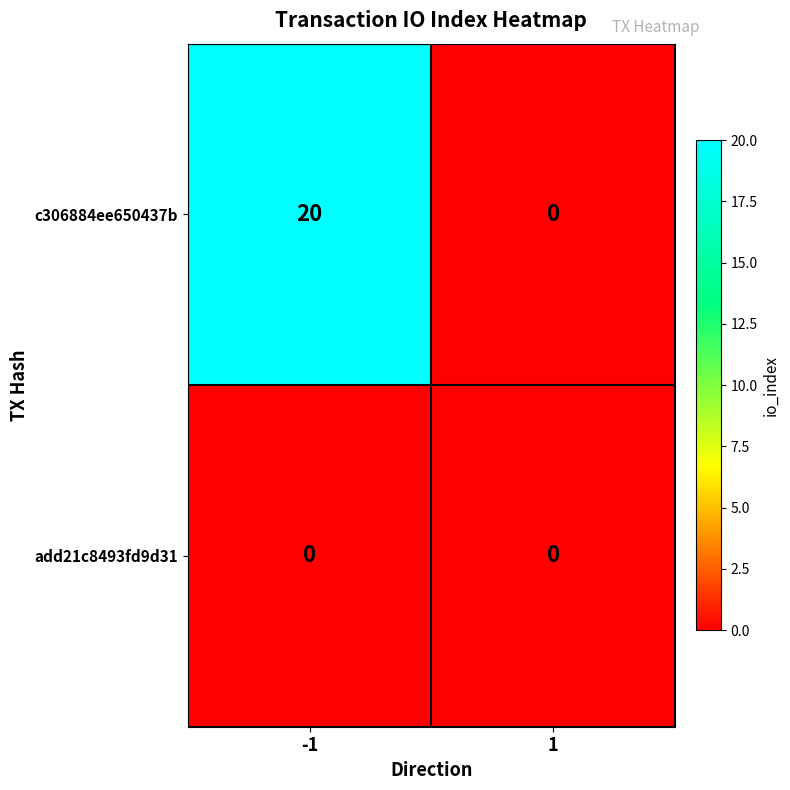

List the series in order of their peak value, highest first.

c306884ee650437b, add21c8493fd9d31